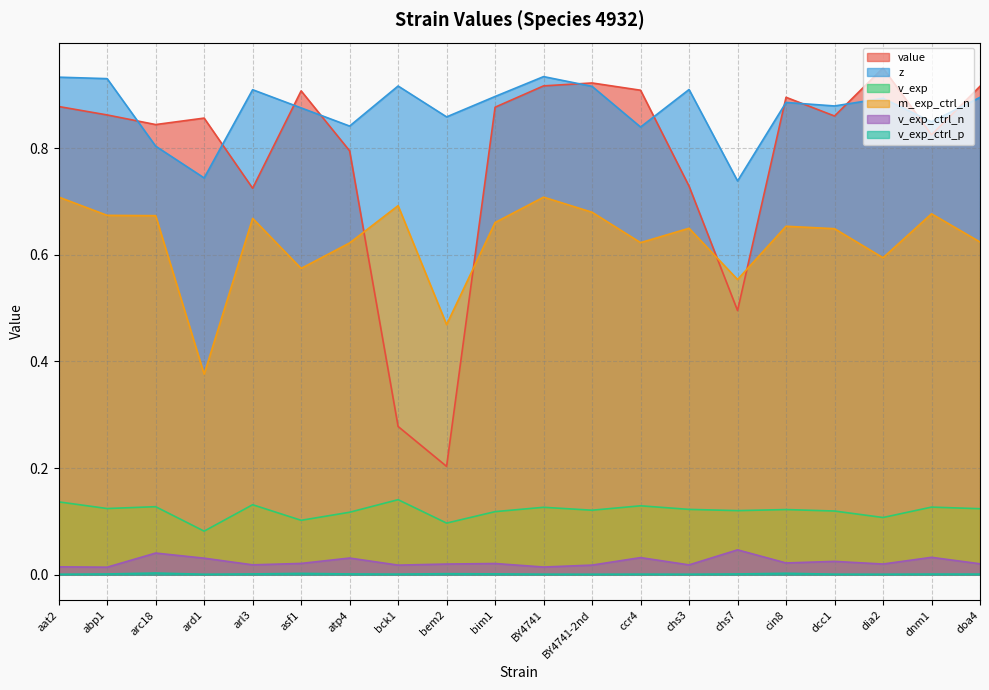

Reading left to right, what are all the values shown in this chart?

value: aat2=0.9	abp1=0.9	arc18=0.8	ard1=0.9	arl3=0.7	asf1=0.9	atp4=0.8	bck1=0.3	bem2=0.2	bim1=0.9	BY4741=0.9	BY4741-2nd=0.9	ccr4=0.9	chs3=0.7	chs7=0.5	cin8=0.9	dcc1=0.9	dia2=1.0	dnm1=0.8	doa4=0.9
z: aat2=0.9	abp1=0.9	arc18=0.8	ard1=0.7	arl3=0.9	asf1=0.9	atp4=0.8	bck1=0.9	bem2=0.9	bim1=0.9	BY4741=0.9	BY4741-2nd=0.9	ccr4=0.8	chs3=0.9	chs7=0.7	cin8=0.9	dcc1=0.9	dia2=0.9	dnm1=0.8	doa4=0.9
v_exp: aat2=0.1	abp1=0.1	arc18=0.1	ard1=0.1	arl3=0.1	asf1=0.1	atp4=0.1	bck1=0.1	bem2=0.1	bim1=0.1	BY4741=0.1	BY4741-2nd=0.1	ccr4=0.1	chs3=0.1	chs7=0.1	cin8=0.1	dcc1=0.1	dia2=0.1	dnm1=0.1	doa4=0.1
m_exp_ctrl_n: aat2=0.7	abp1=0.7	arc18=0.7	ard1=0.4	arl3=0.7	asf1=0.6	atp4=0.6	bck1=0.7	bem2=0.5	bim1=0.7	BY4741=0.7	BY4741-2nd=0.7	ccr4=0.6	chs3=0.6	chs7=0.6	cin8=0.7	dcc1=0.6	dia2=0.6	dnm1=0.7	doa4=0.6
v_exp_ctrl_n: aat2=0.0	abp1=0.0	arc18=0.0	ard1=0.0	arl3=0.0	asf1=0.0	atp4=0.0	bck1=0.0	bem2=0.0	bim1=0.0	BY4741=0.0	BY4741-2nd=0.0	ccr4=0.0	chs3=0.0	chs7=0.0	cin8=0.0	dcc1=0.0	dia2=0.0	dnm1=0.0	doa4=0.0
v_exp_ctrl_p: aat2=0.0	abp1=0.0	arc18=0.0	ard1=0.0	arl3=0.0	asf1=0.0	atp4=0.0	bck1=0.0	bem2=0.0	bim1=0.0	BY4741=0.0	BY4741-2nd=0.0	ccr4=0.0	chs3=0.0	chs7=0.0	cin8=0.0	dcc1=0.0	dia2=0.0	dnm1=0.0	doa4=0.0